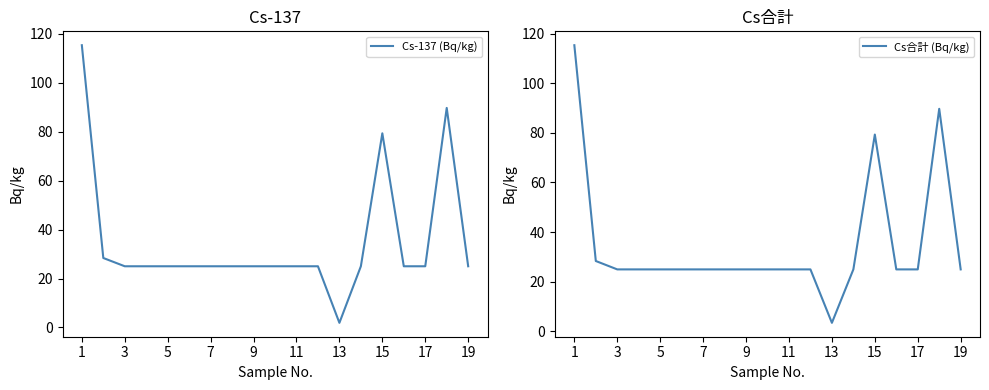

Where does the Cs-137 (Bq/kg) series first go above 25?

1